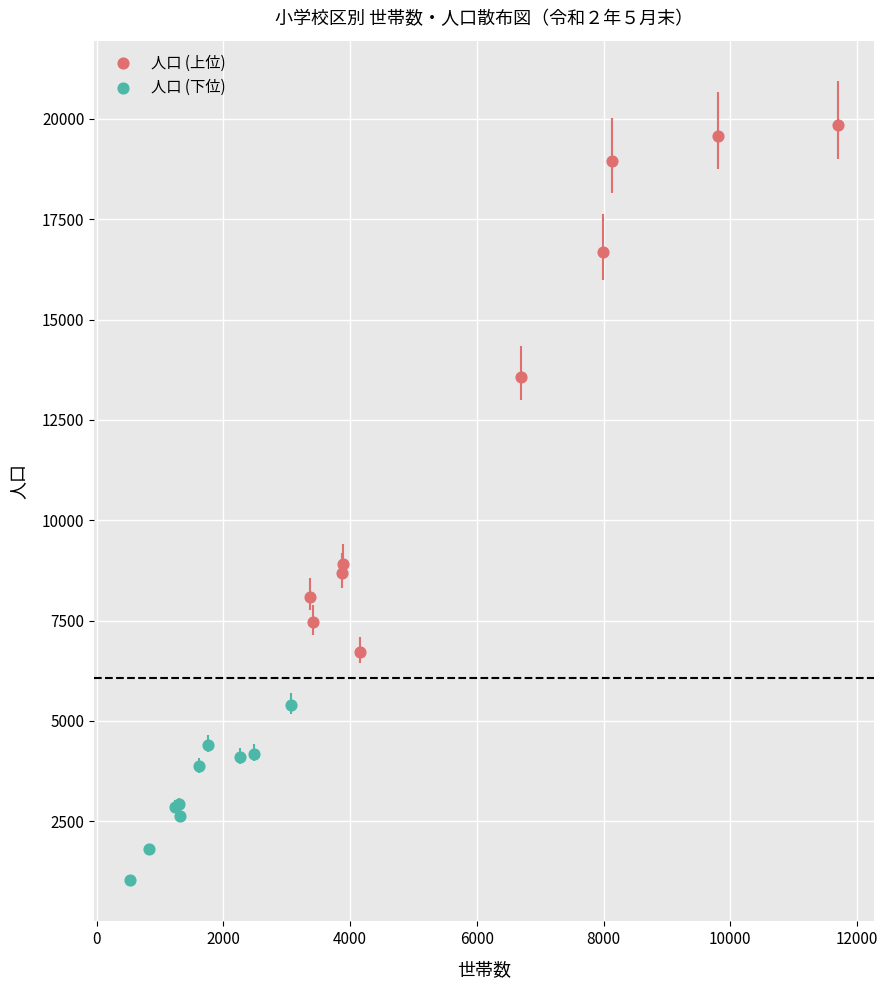

What are all the series names shown in the legend?

人口 (上位), 人口 (下位)